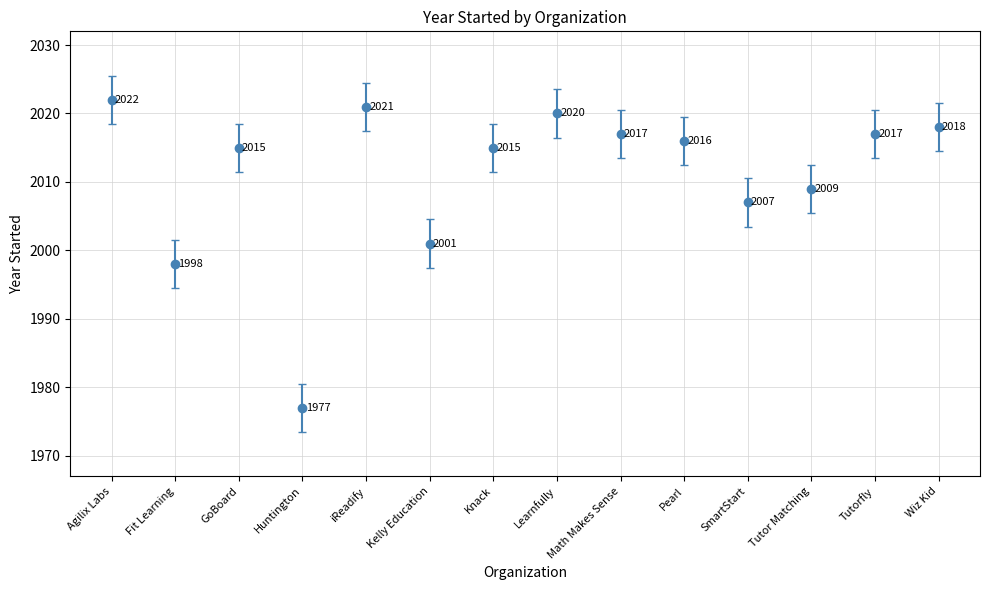

At which label is the value closest to 1999?

Fit Learning